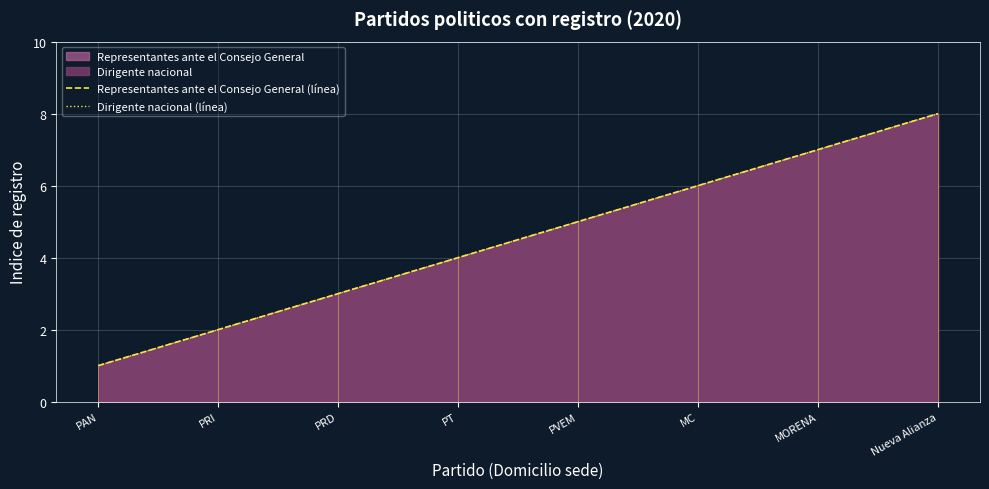

What is the difference between the maximum and minimum values in the Representantes ante el Consejo General (línea) series?

7